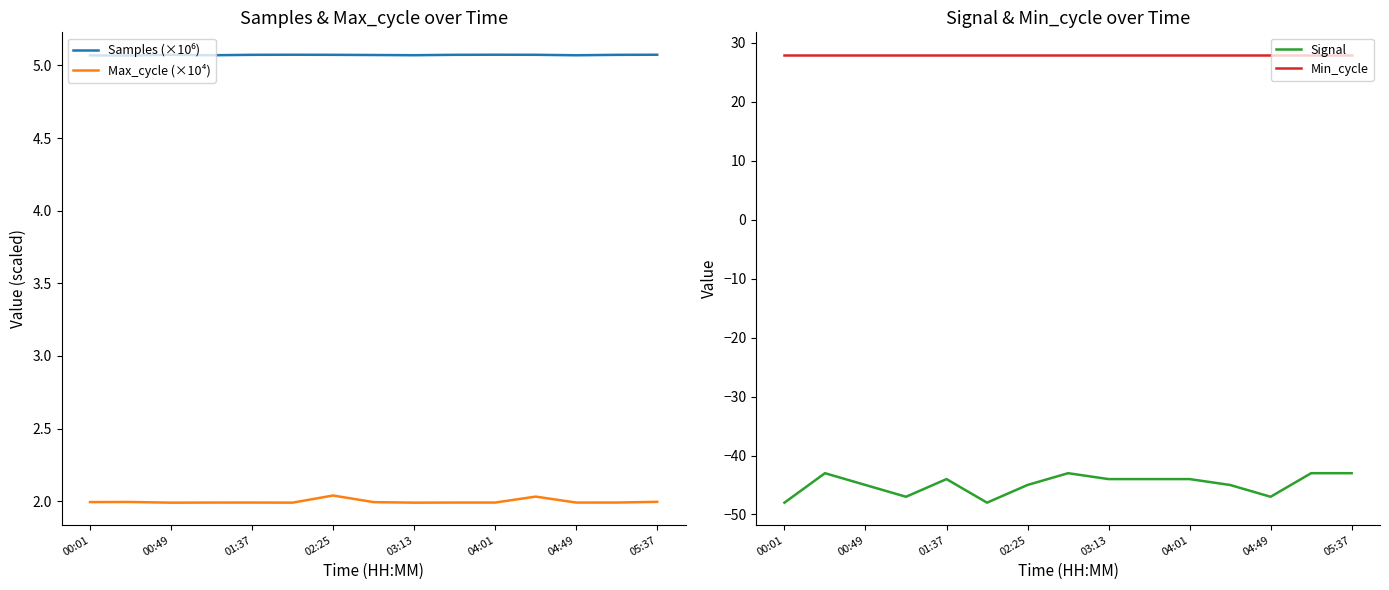

Which series has the widest spread of values?

Signal